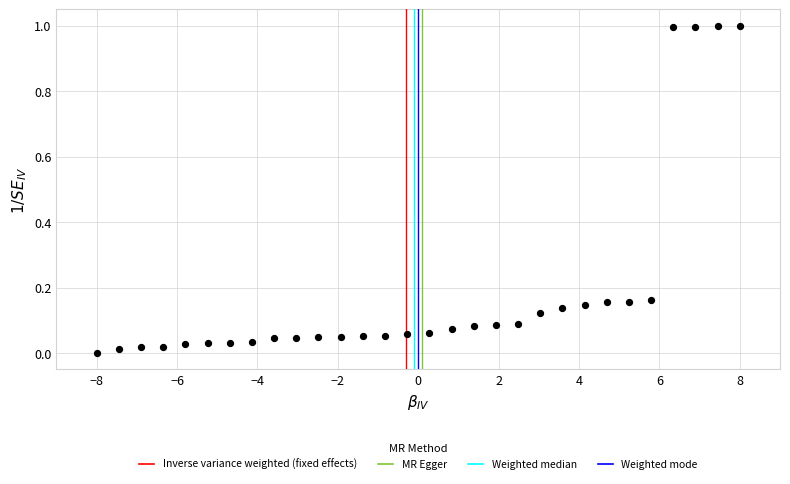

What is the range of Y values (max minus min)?

1.0